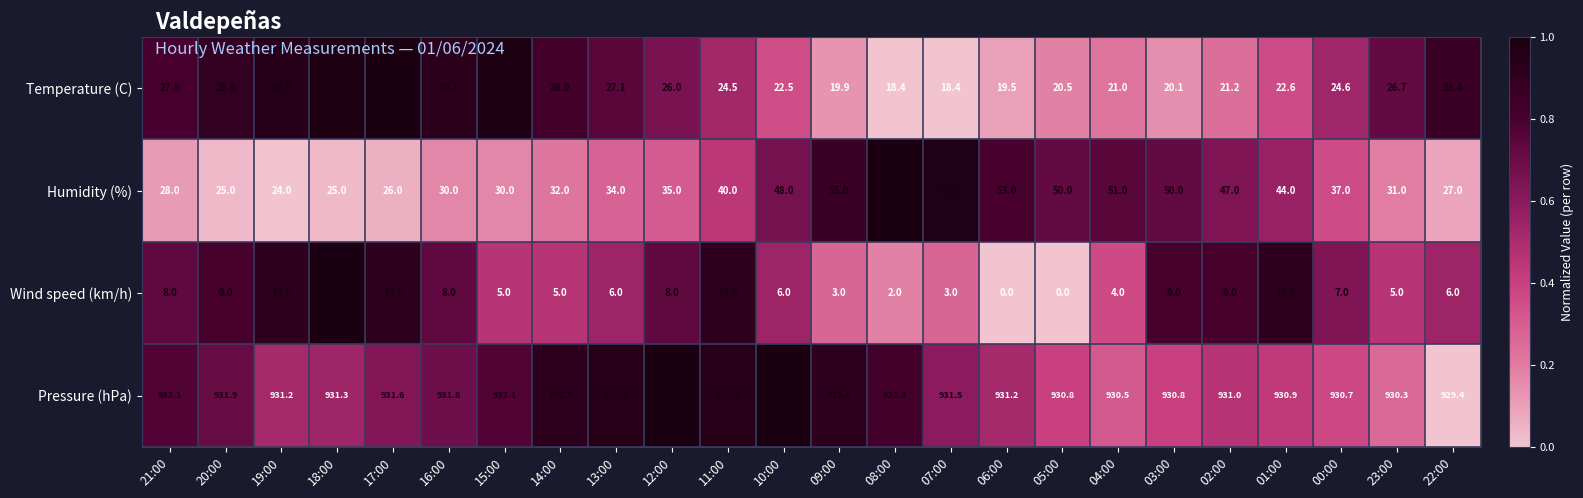

What is the spread (max minus min) of values at 00:00?

923.7